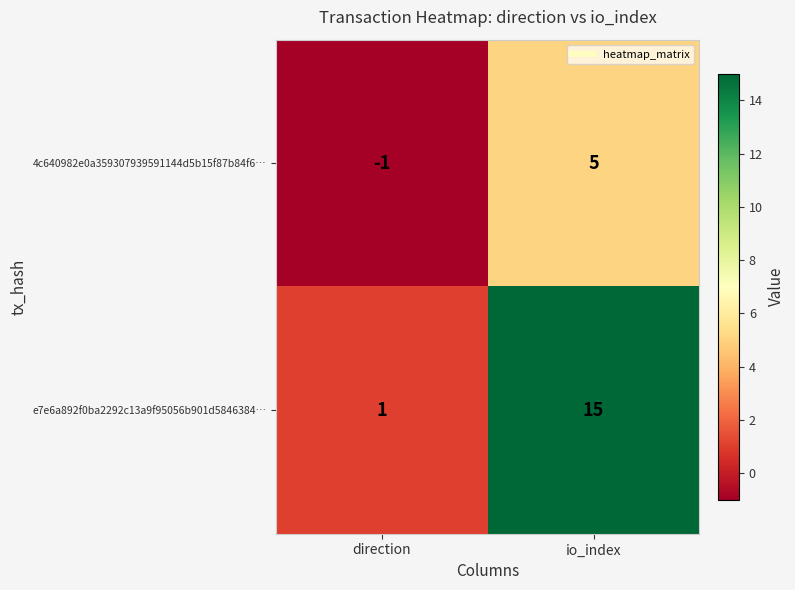

The 4c640982e0a359307939591144d5b15f87b84f6… series shows -1 at direction. True or false?

True